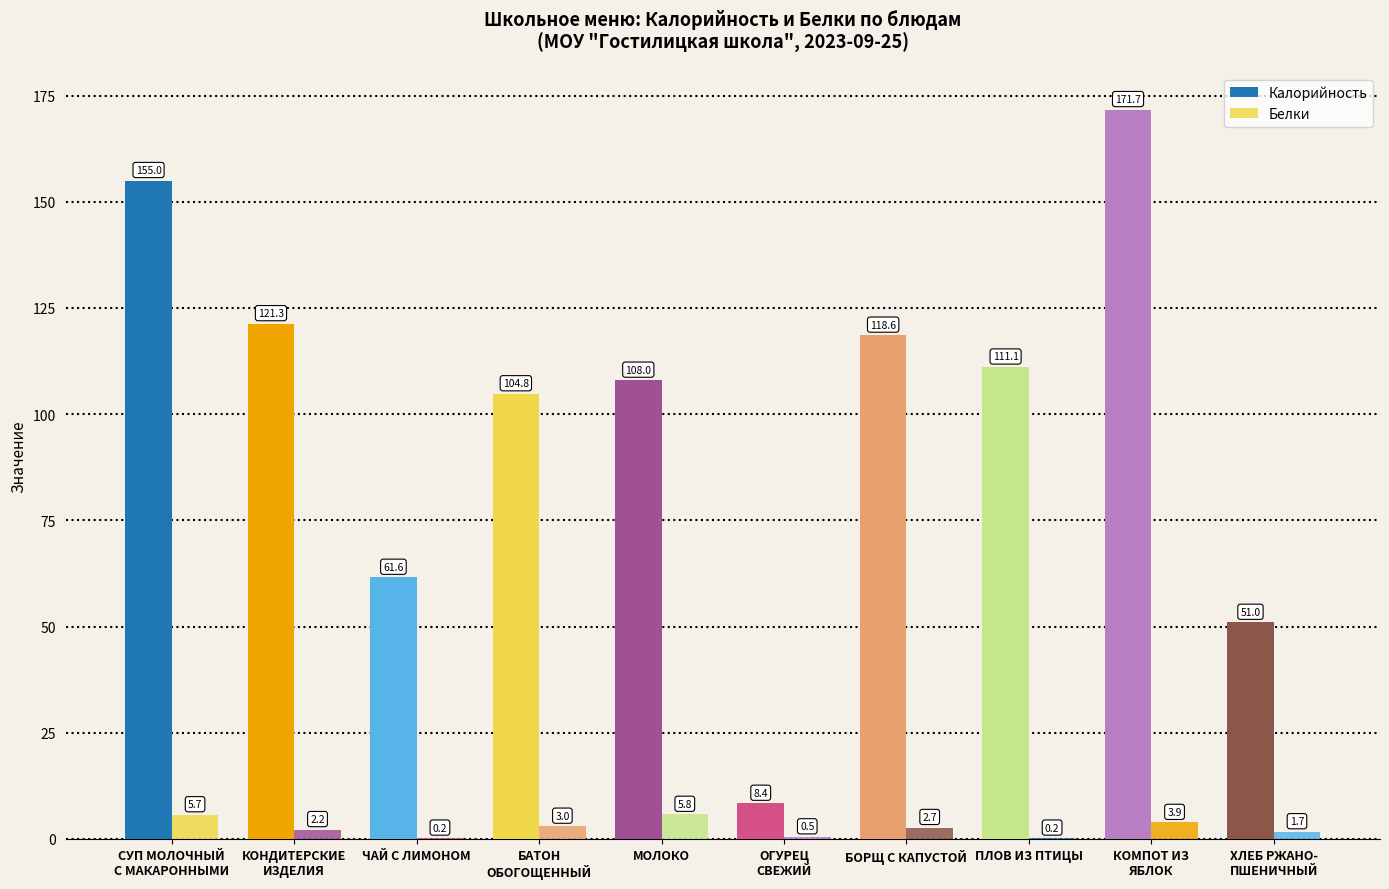

Reading left to right, extract all data points from this chart.

Калорийность: СУП МОЛОЧНЫЙ
С МАКАРОННЫМИ=155.0	КОНДИТЕРСКИЕ
ИЗДЕЛИЯ=121.3	ЧАЙ С ЛИМОНОМ=61.6	БАТОН
ОБОГОЩЕННЫЙ=104.8	МОЛОКО=108.0	ОГУРЕЦ
СВЕЖИЙ=8.4	БОРЩ С КАПУСТОЙ=118.6	ПЛОВ ИЗ ПТИЦЫ=111.1	КОМПОТ ИЗ
ЯБЛОК=171.7	ХЛЕБ РЖАНО-
ПШЕНИЧНЫЙ=51.0
Белки: СУП МОЛОЧНЫЙ
С МАКАРОННЫМИ=5.7	КОНДИТЕРСКИЕ
ИЗДЕЛИЯ=2.2	ЧАЙ С ЛИМОНОМ=0.2	БАТОН
ОБОГОЩЕННЫЙ=3.0	МОЛОКО=5.8	ОГУРЕЦ
СВЕЖИЙ=0.5	БОРЩ С КАПУСТОЙ=2.7	ПЛОВ ИЗ ПТИЦЫ=0.2	КОМПОТ ИЗ
ЯБЛОК=3.9	ХЛЕБ РЖАНО-
ПШЕНИЧНЫЙ=1.7